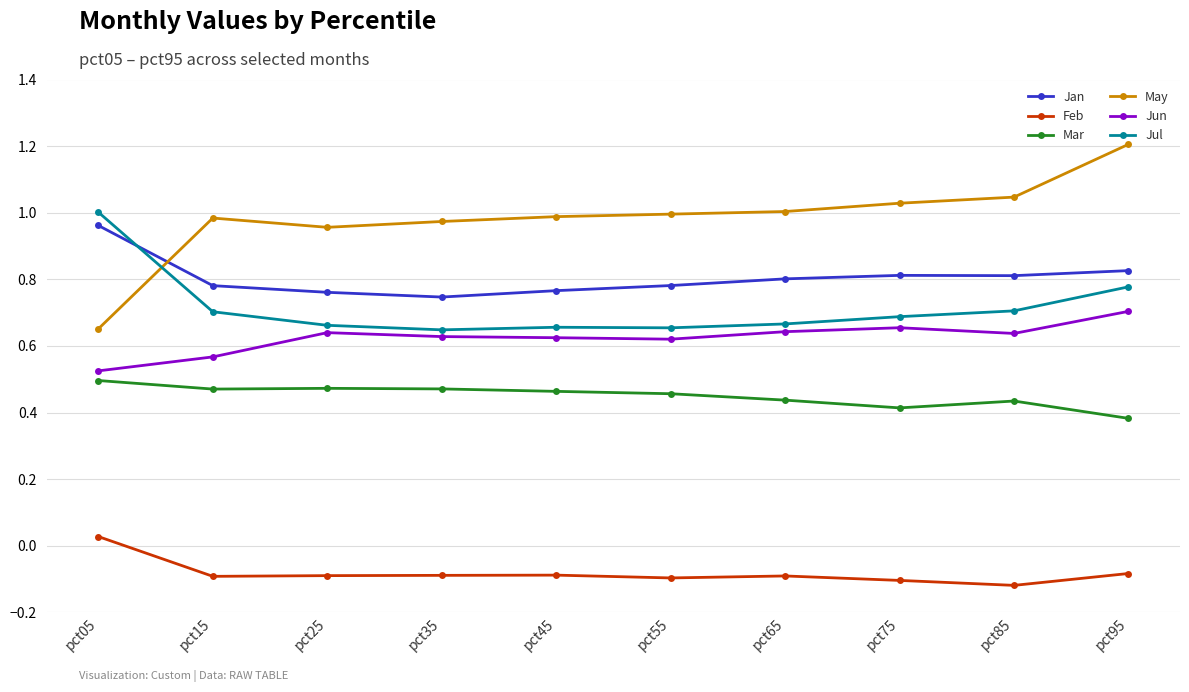

At which label is Jun closest to 0?

pct05